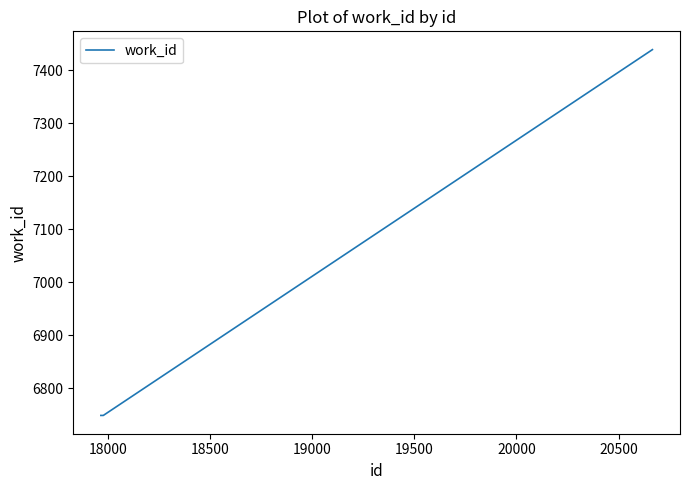

What is the minimum value shown in the chart?

6749